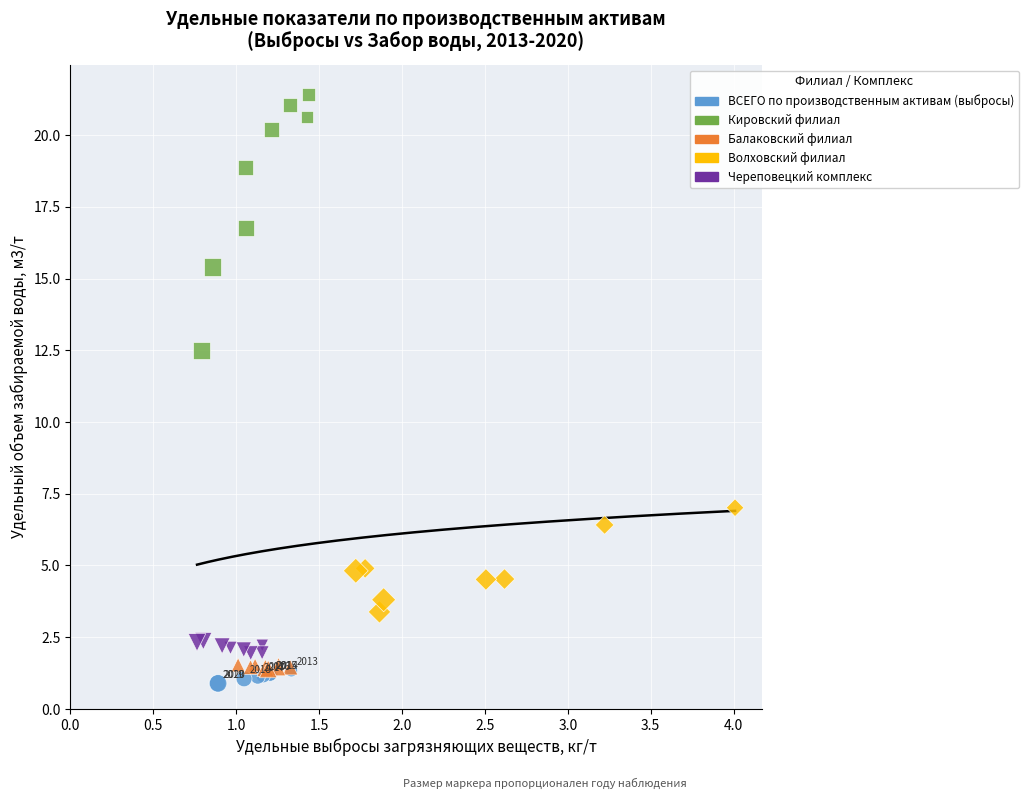

Which series has the widest spread of Y values?

Кировский филиал